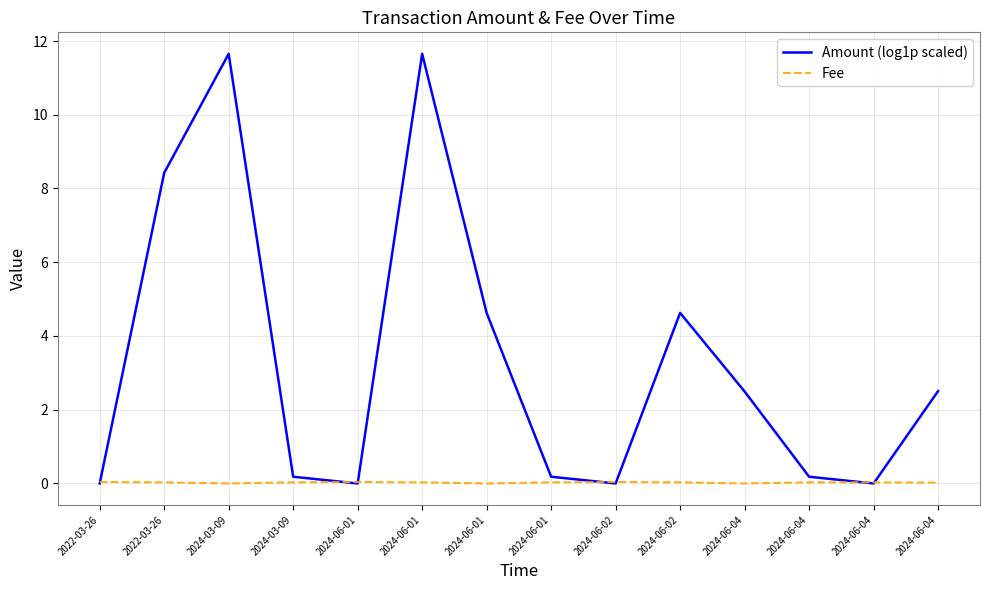

The value of Fee at 2024-06-01 is -0.0. True or false?

False